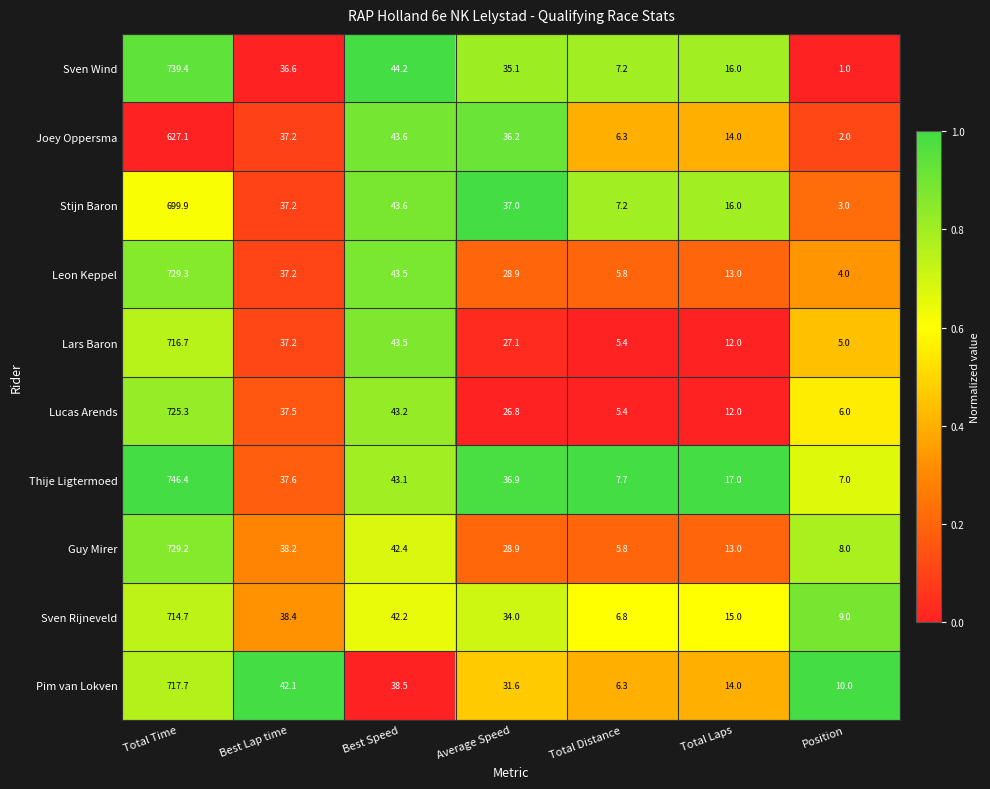

What is the average value of the Lars Baron series?

121.0